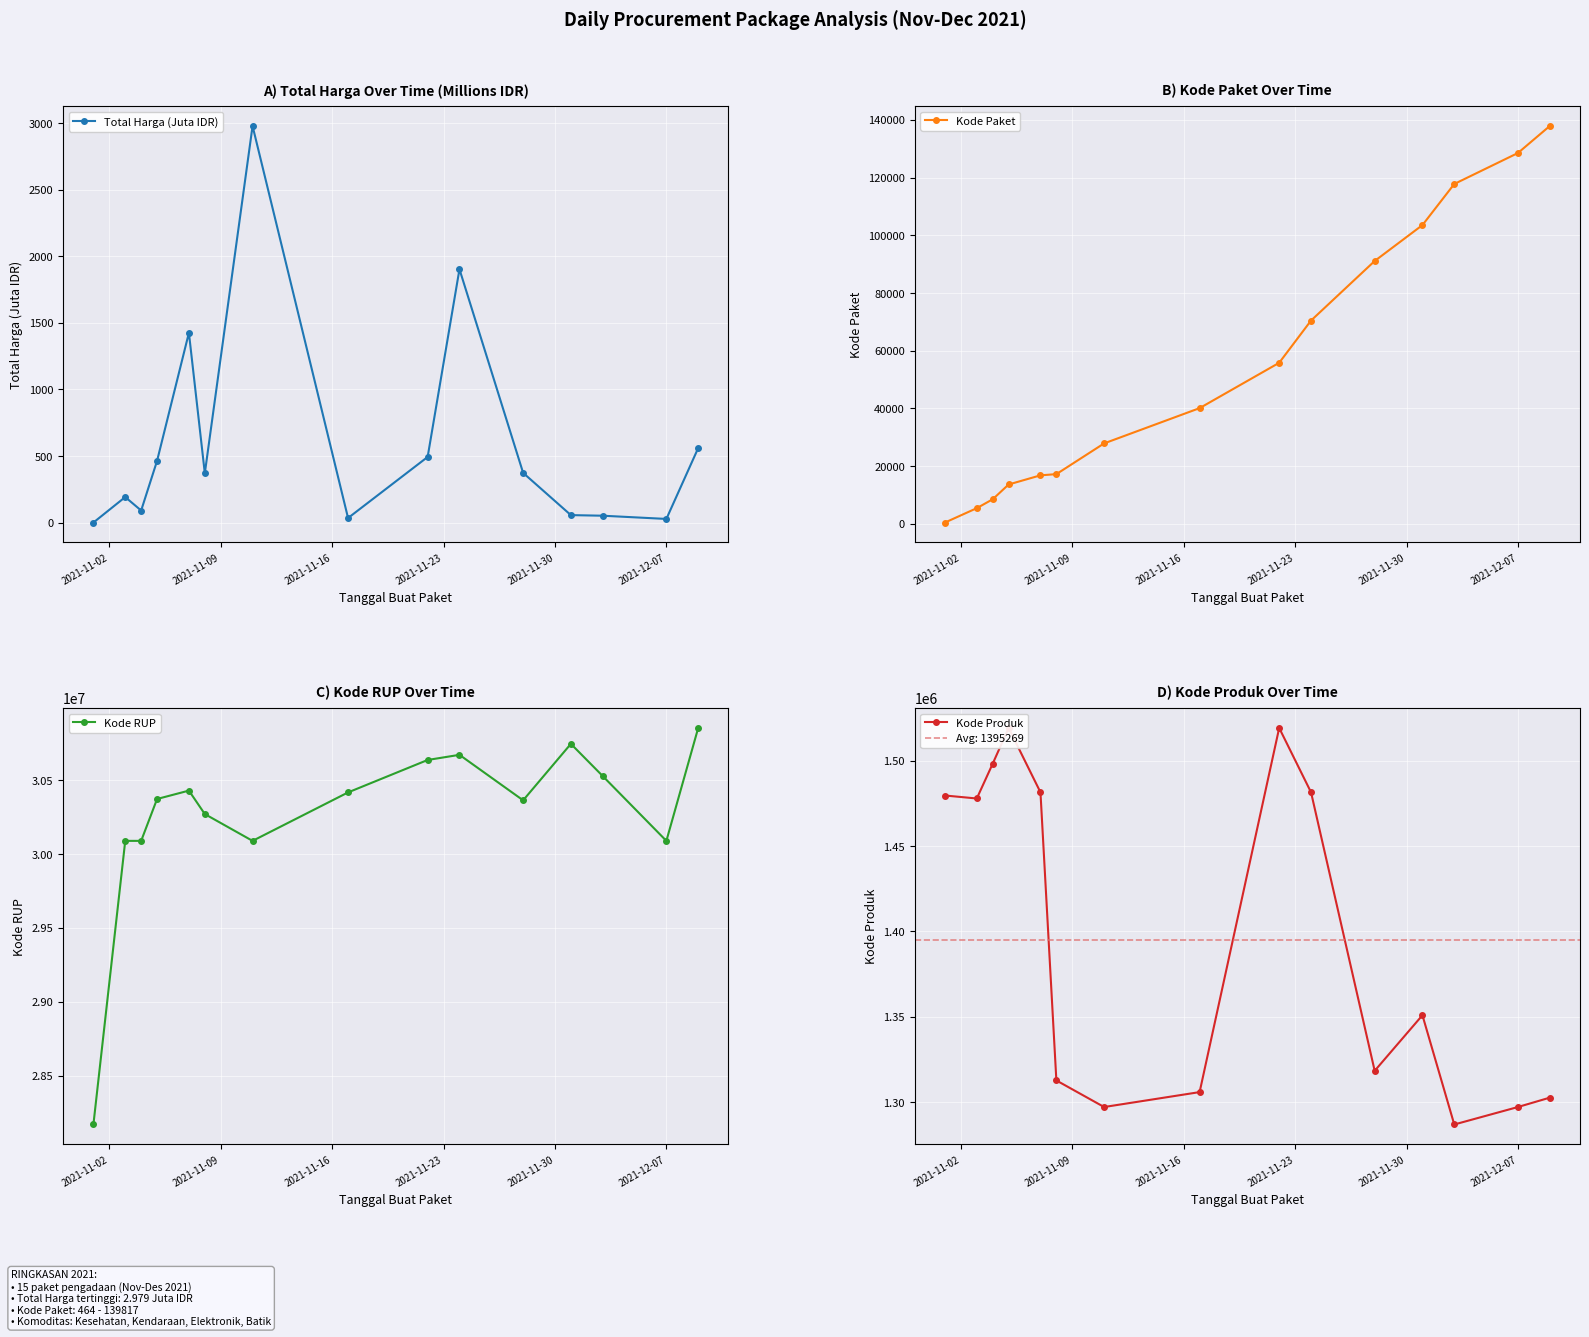

At how many categories does at least one series exceed 29912094?

14